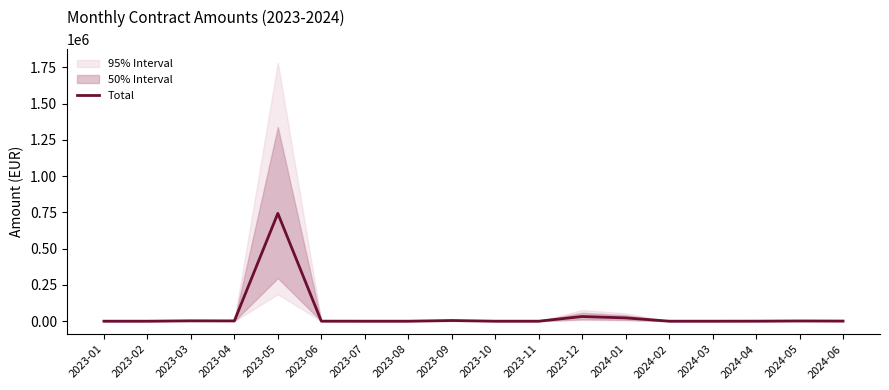

What is the difference between the values at 2024-01 and 2023-11?

22672